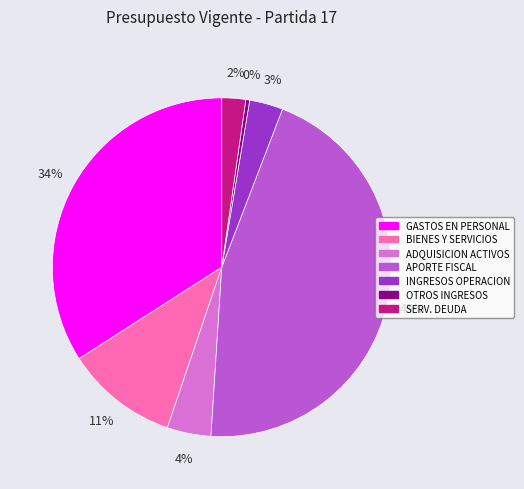

Is there a majority slice in this chart?

No